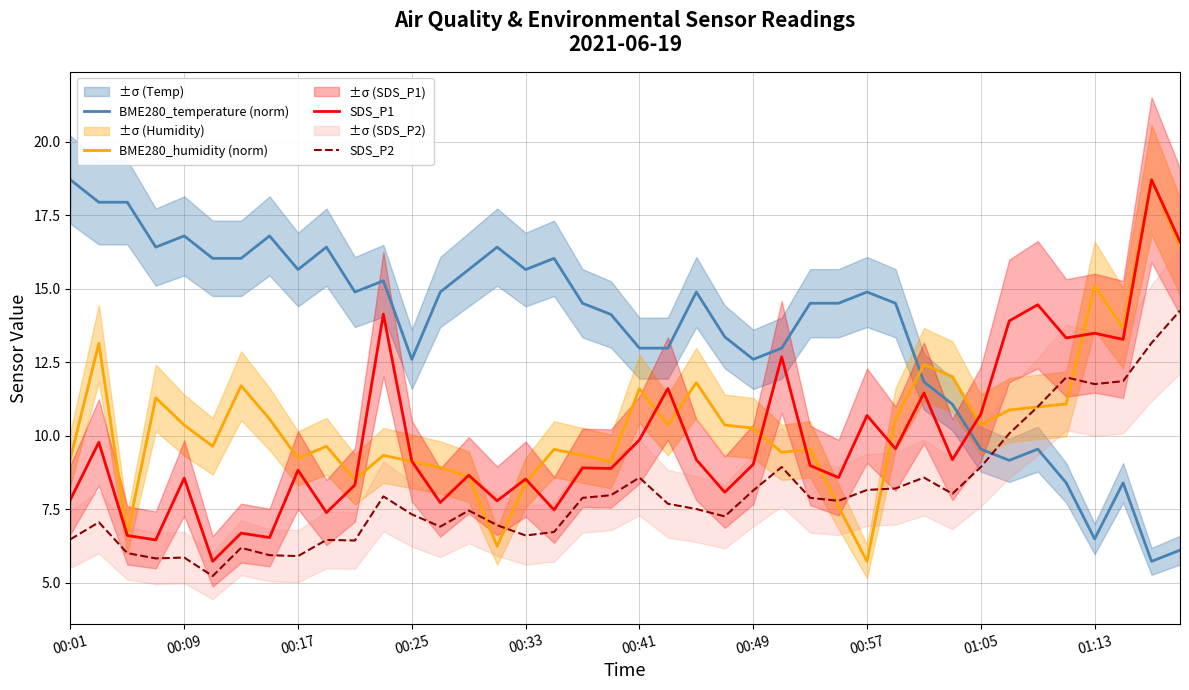

Which series ends up on top after the final intersection of BME280_temperature (norm) and SDS_P1?

SDS_P1